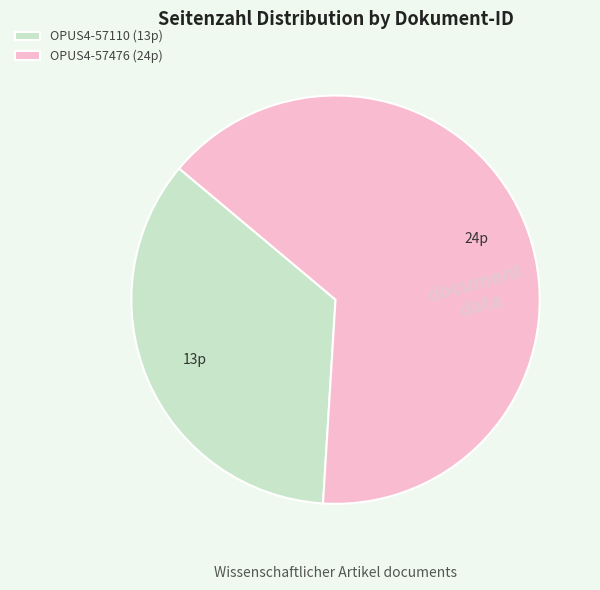

Which slice represents more than half of the pie?

OPUS4-57476